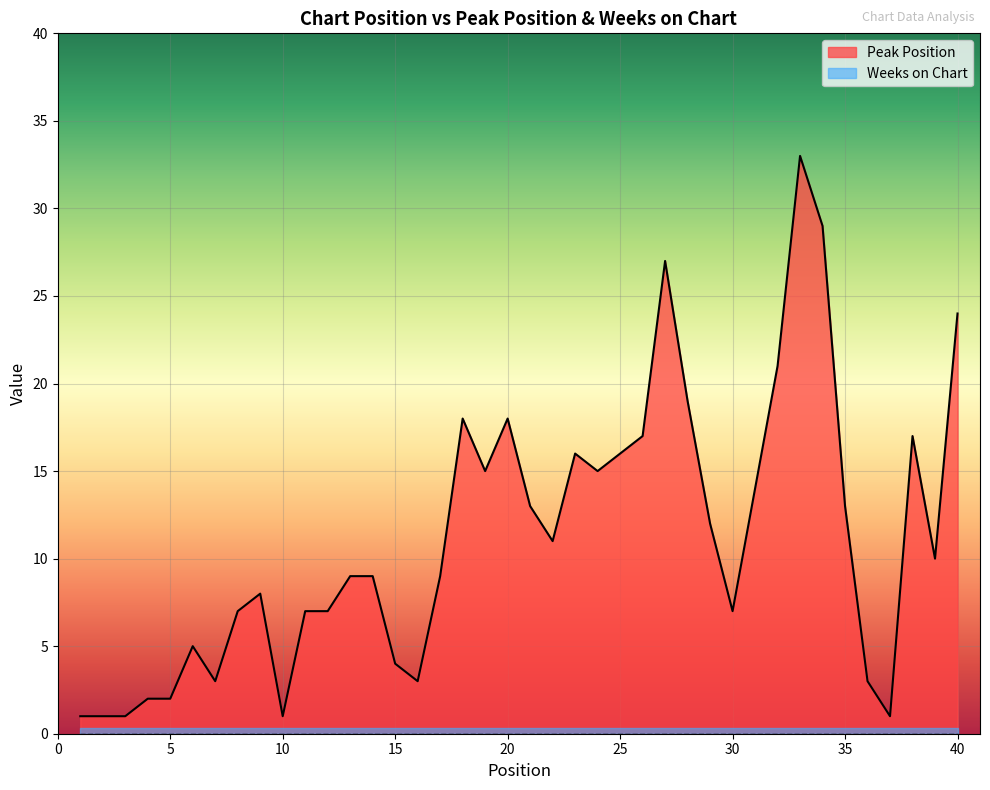

The value of Weeks on Chart at 3 is 0. True or false?

True